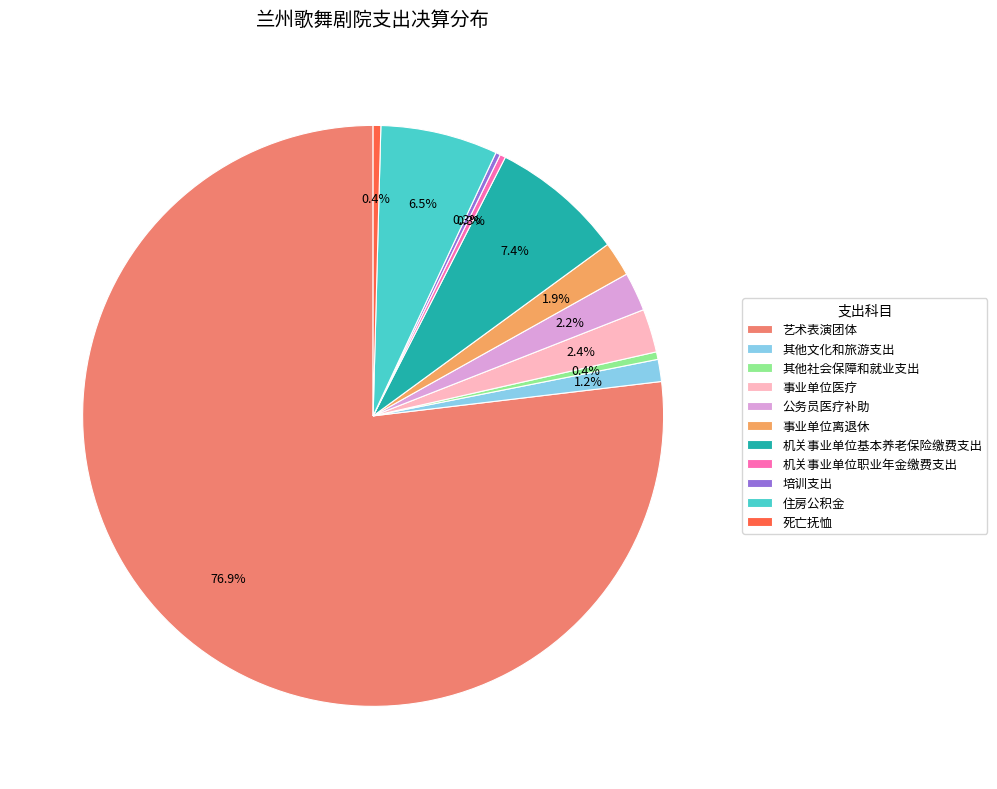

What is the change in value from 事业单位医疗 to 公务员医疗补助?

-14.5